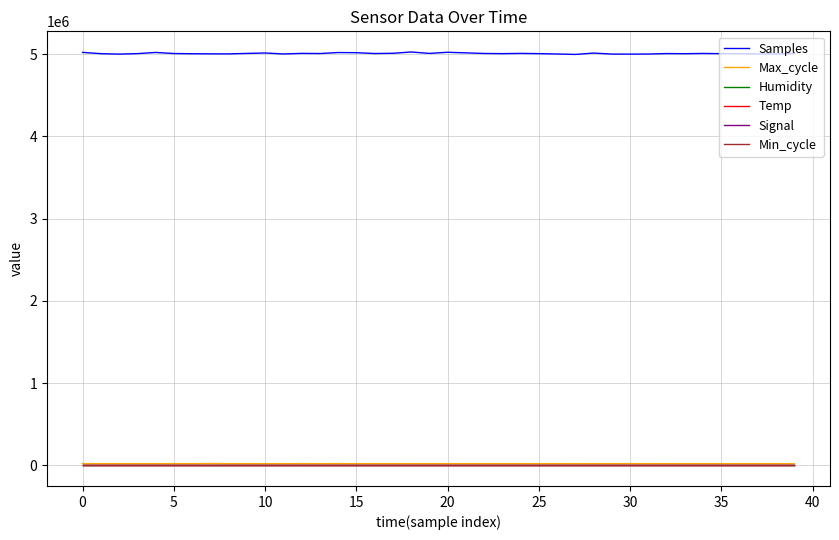

Does the chart display data point markers on the line(s)?

No